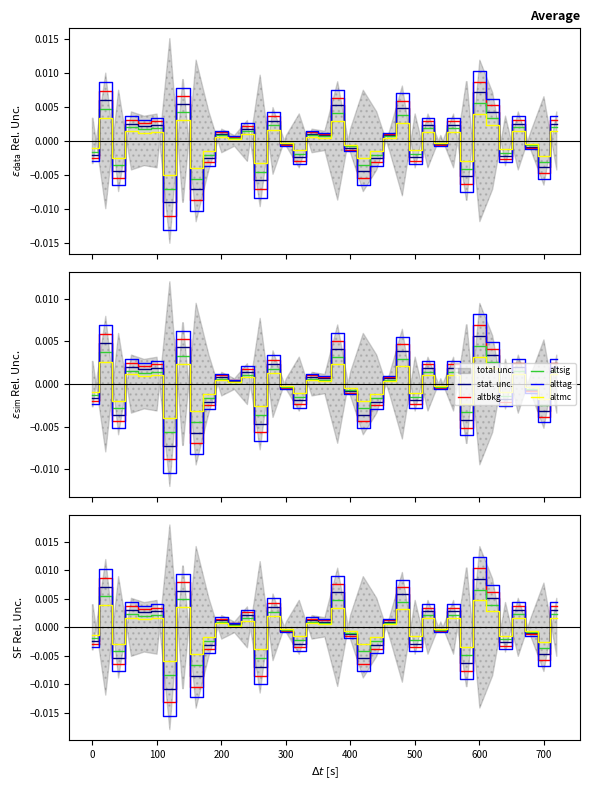

In altsig, how many points are higher than both neighbors (excluding endpoints)?

13